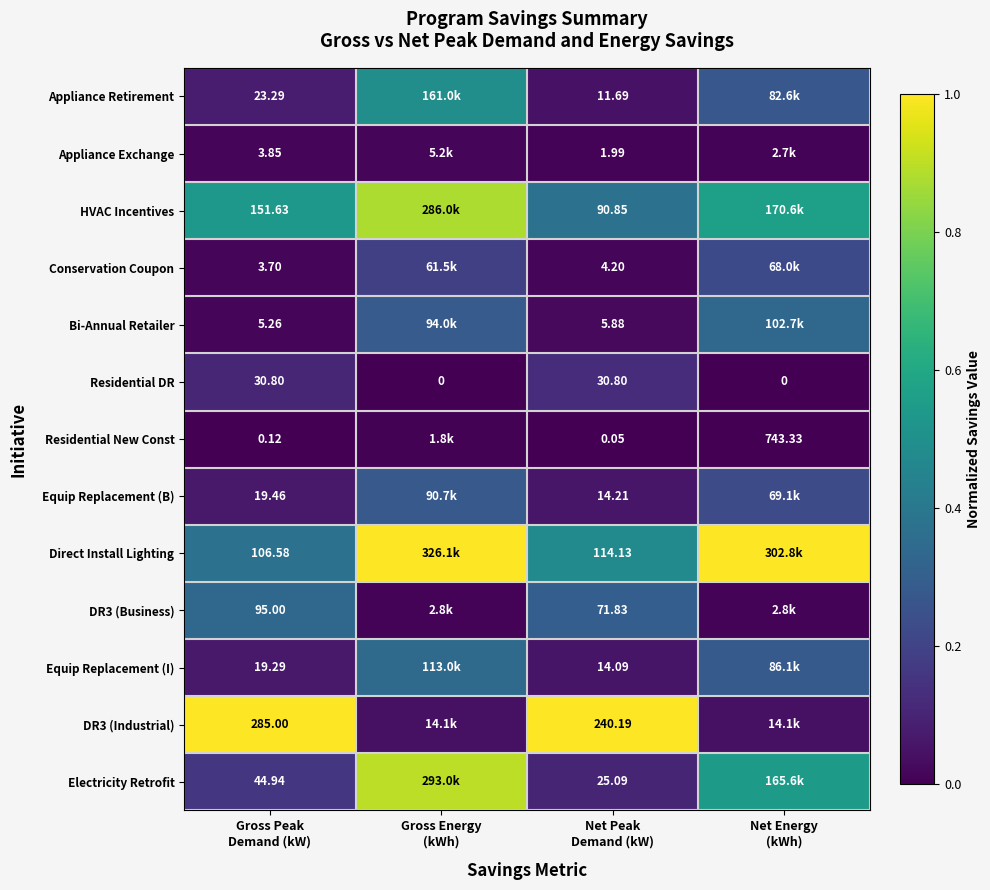

What is the difference between the Direct Install Lighting values at Net Energy (kWh) and Gross Peak Demand (kW)?

0.6